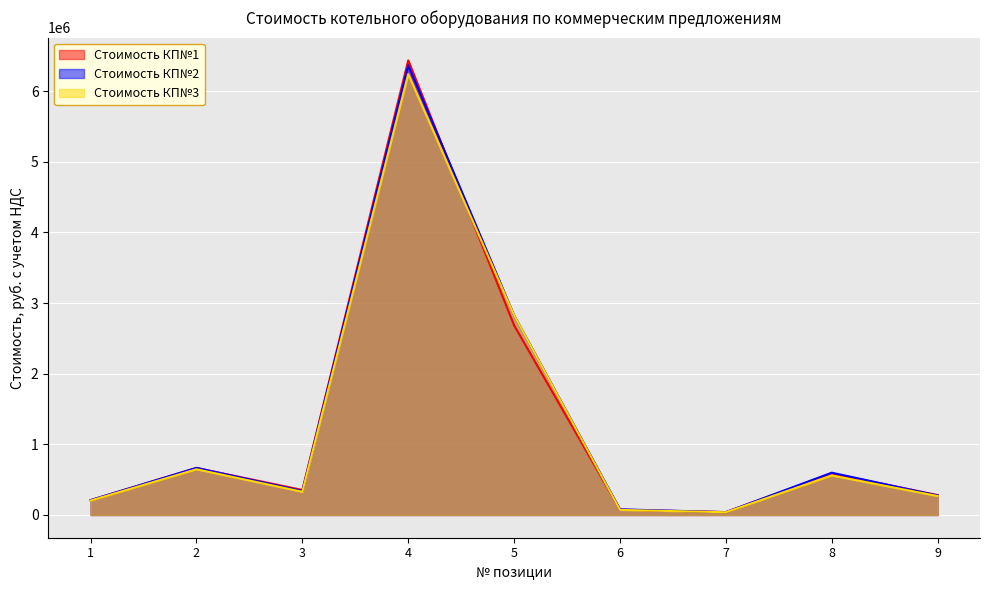

Where does the Стоимость КП№3 series first go above 328320?

2